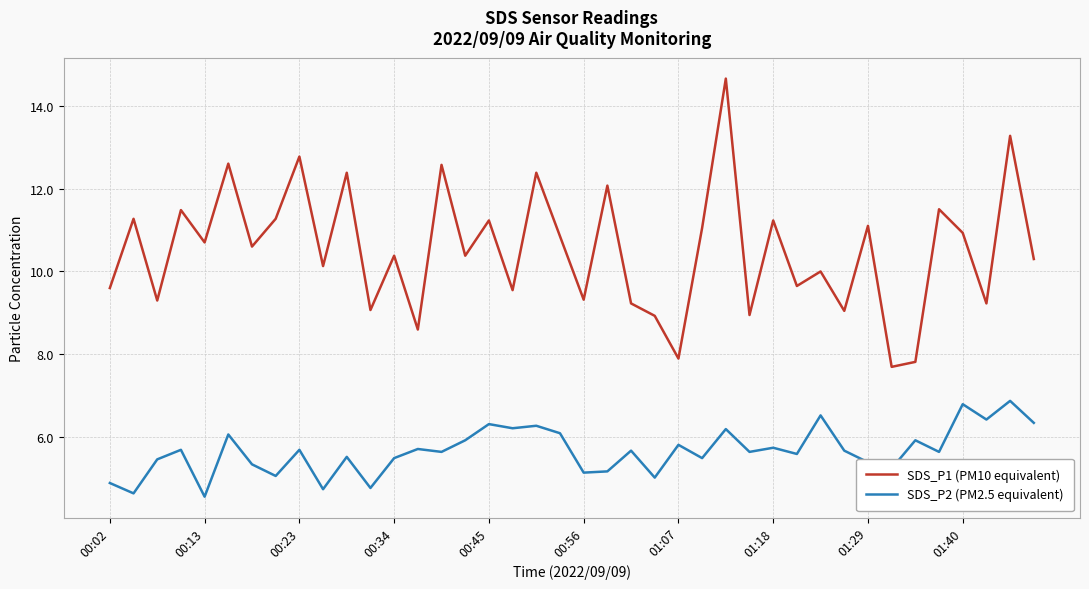

In SDS_P2 (PM2.5 equivalent), how many points are higher than both neighbors (excluding endpoints)?

15